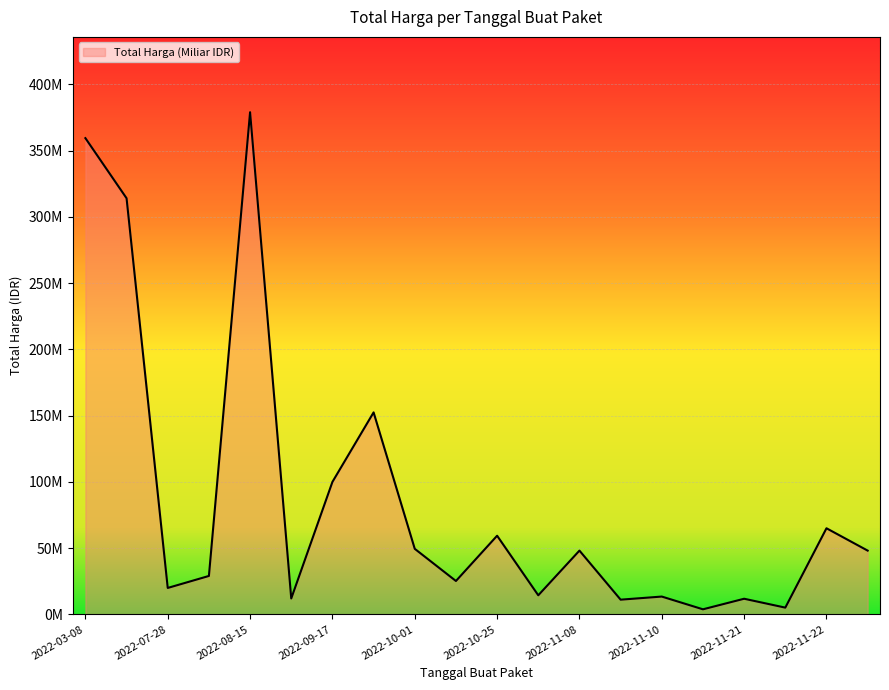

Count the number of values greater than 48140000.

8